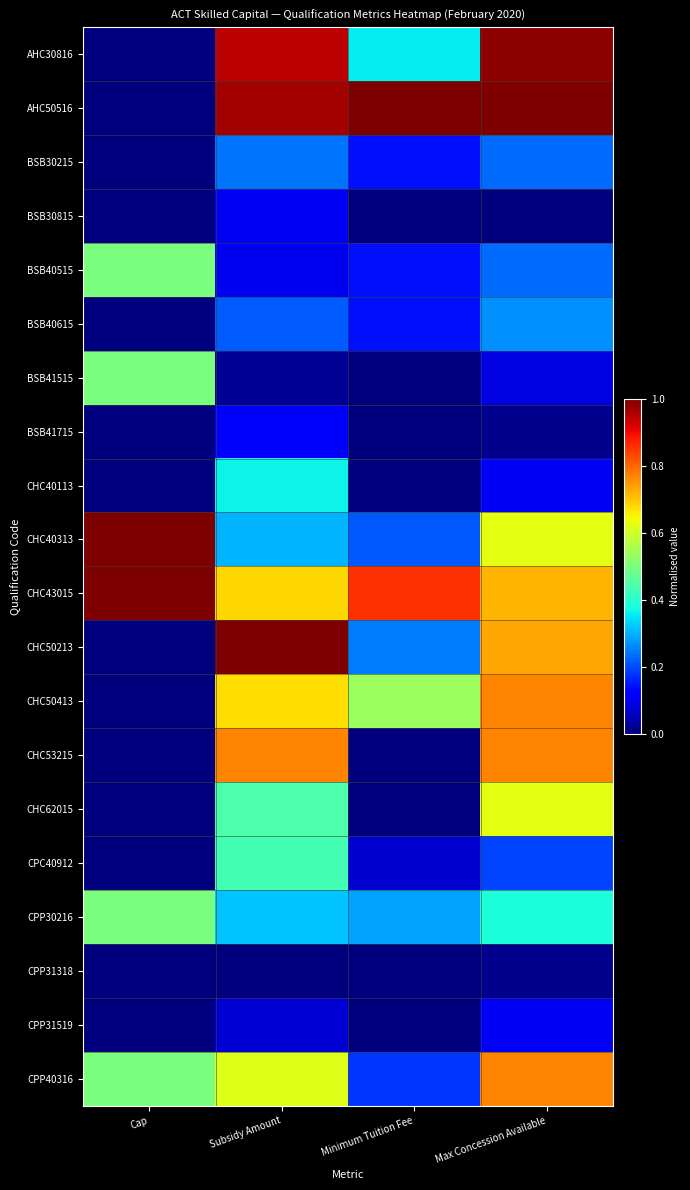

What is the total value across all series at Subsidy Amount?

8.4